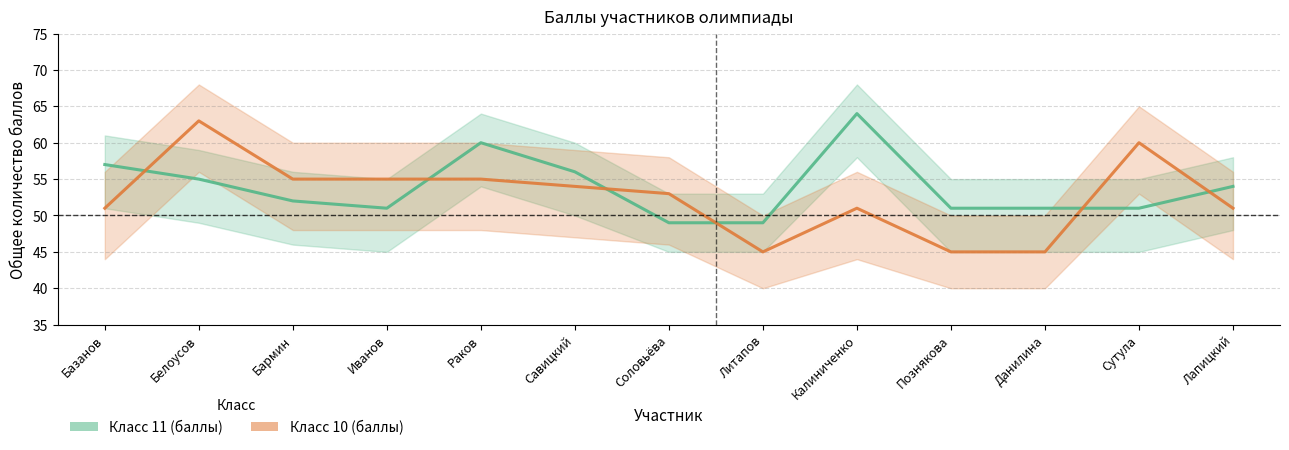

Does the chart display data point markers on the line(s)?

No